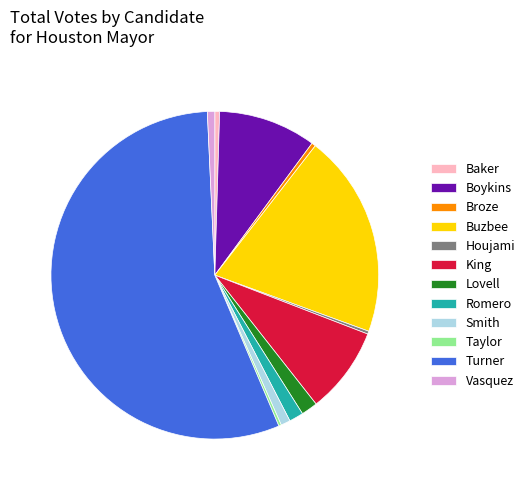

Between Boykins and Buzbee, which is larger?

Buzbee